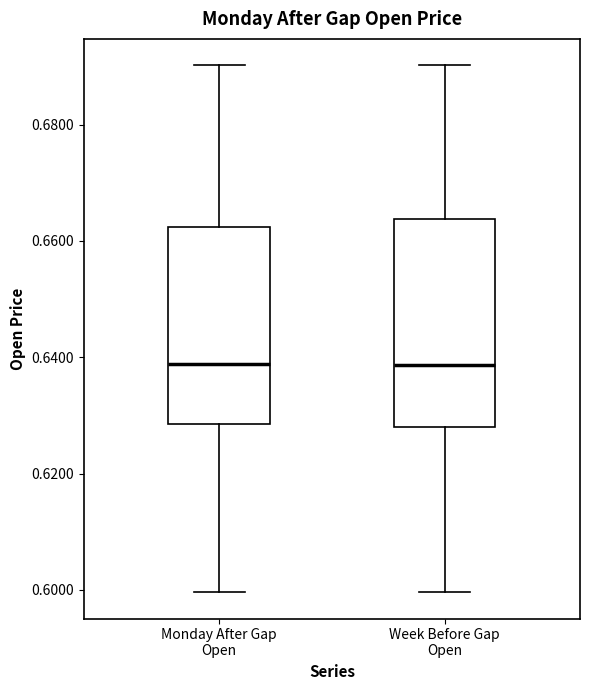

Reading left to right, transcribe this box plot: for each box, give where its median line is, the range the box spans, and where its two whiskers end, as read against the y-axis. The values are not printed on the chart, so give them approximately, as read against the axis.

Monday After Gap Open: median 0.638, box 0.628 to 0.662, whiskers 0.600 to 0.690
Week Before Gap Open: median 0.638, box 0.628 to 0.664, whiskers 0.600 to 0.690